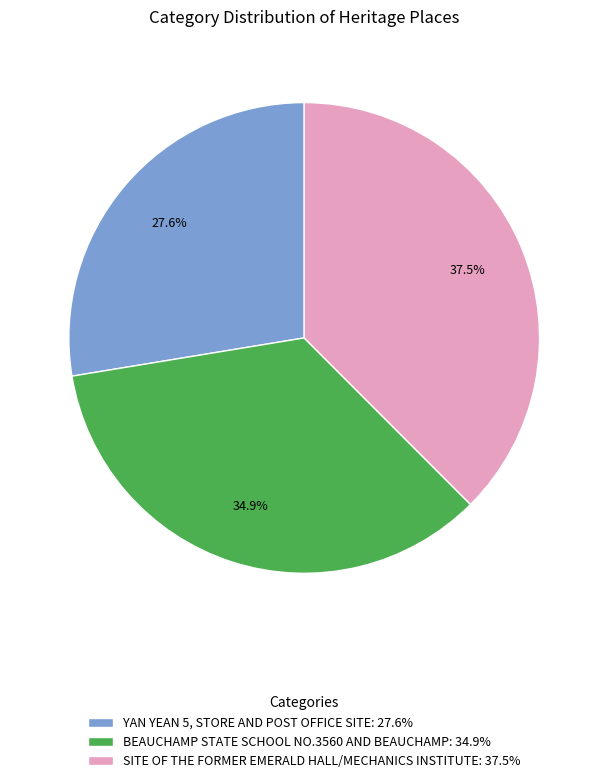

Which category has the biggest portion of the pie?

SITE OF THE FORMER EMERALD HALL/MECHANICS INSTITUTE